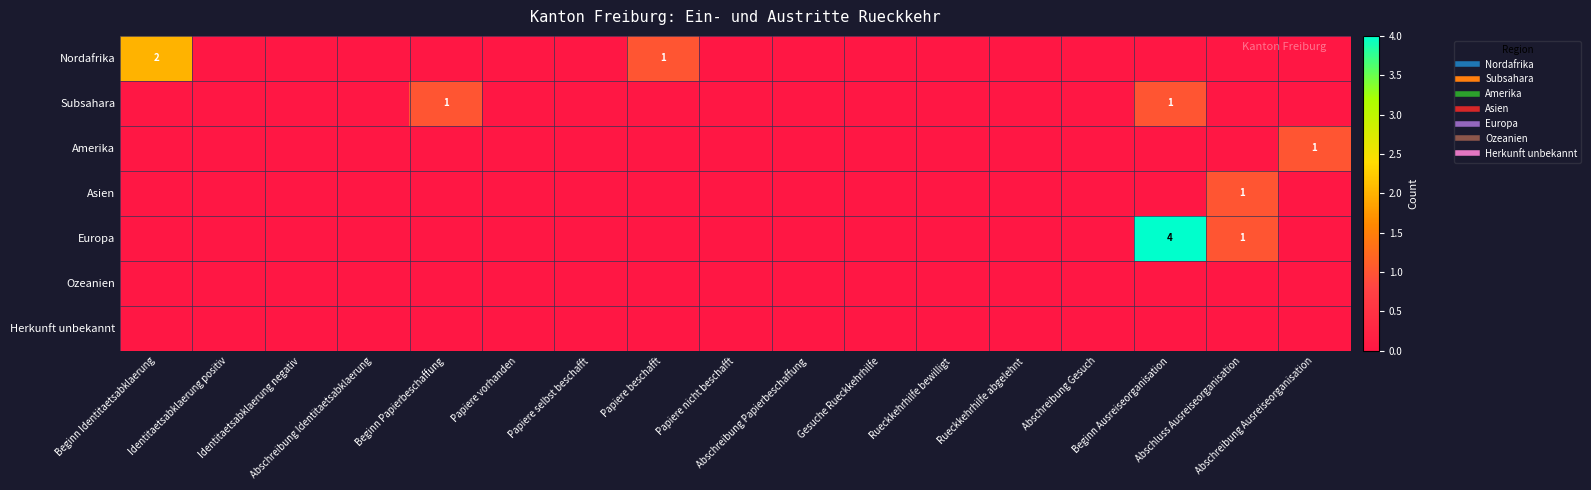

List the labels in order of Amerika value, smallest first.

Beginn Identitaetsabklaerung, Identitaetsabklaerung positiv, Identitaetsabklaerung negativ, Abschreibung Identitaetsabklaerung, Beginn Papierbeschaffung, Papiere vorhanden, Papiere selbst beschafft, Papiere beschafft, Papiere nicht beschafft, Abschreibung Papierbeschaffung, Gesuche Rueckkehrhilfe, Rueckkehrhilfe bewilligt, Rueckkehrhilfe abgelehnt, Abschreibung Gesuch, Beginn Ausreiseorganisation, Abschluss Ausreiseorganisation, Abschreibung Ausreiseorganisation